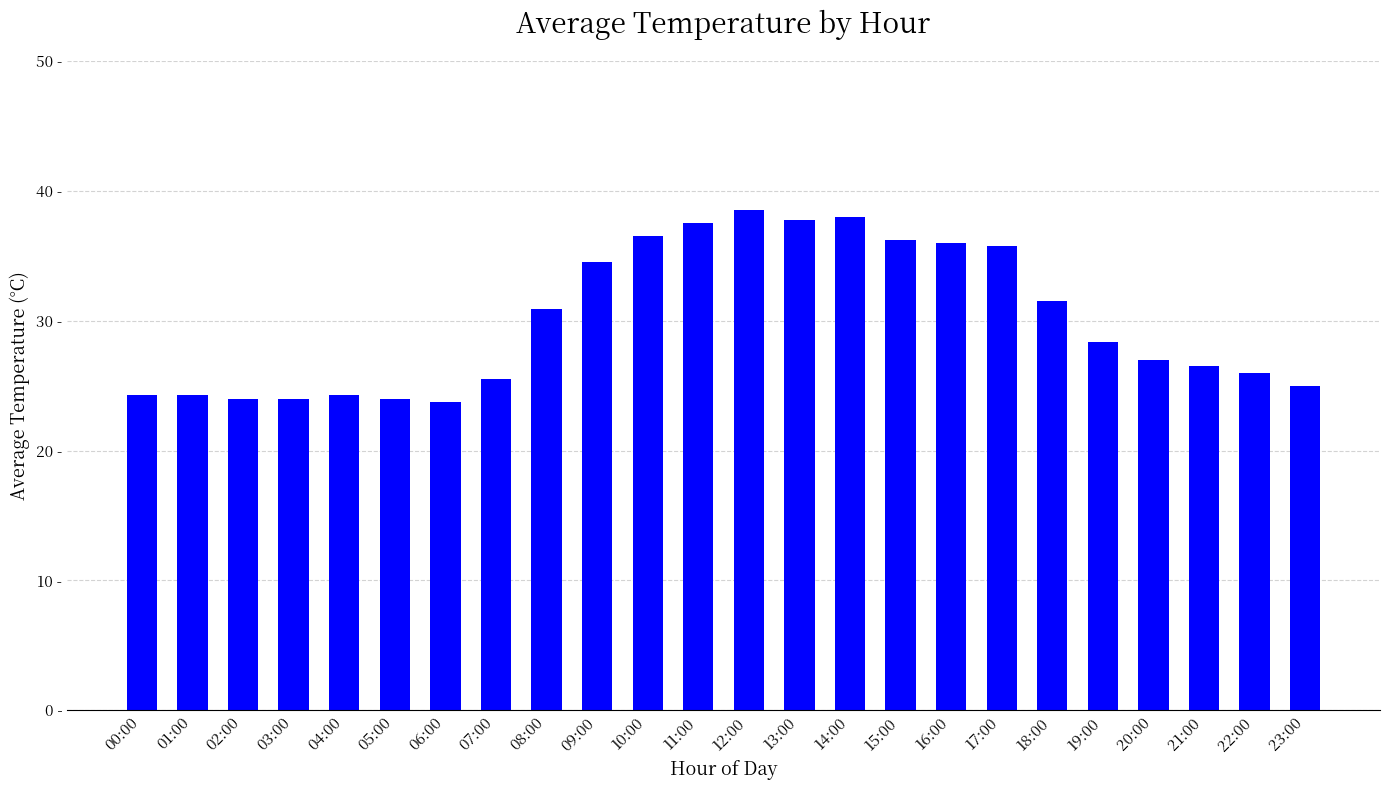

Is it true that the value at 03:00 is 24.0?

True